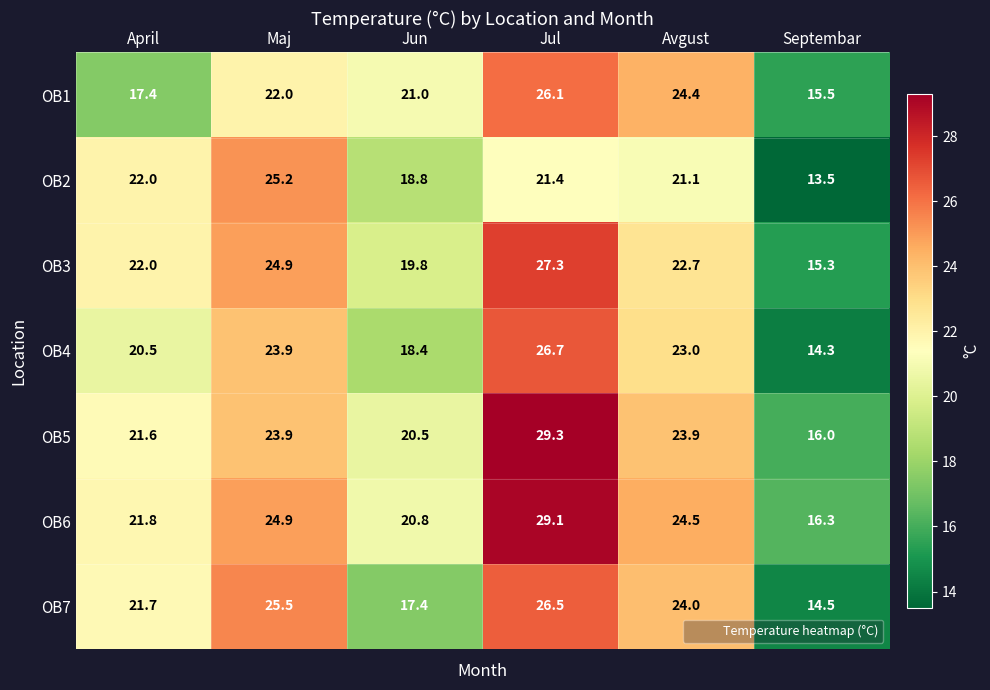

The value of OB7 at Septembar is 19.2. True or false?

False